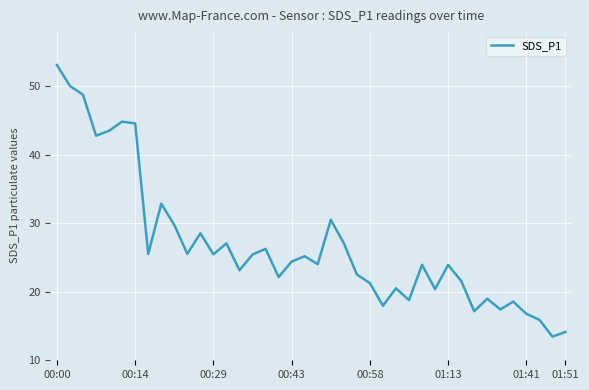

Count the number of data series in this chart.

1